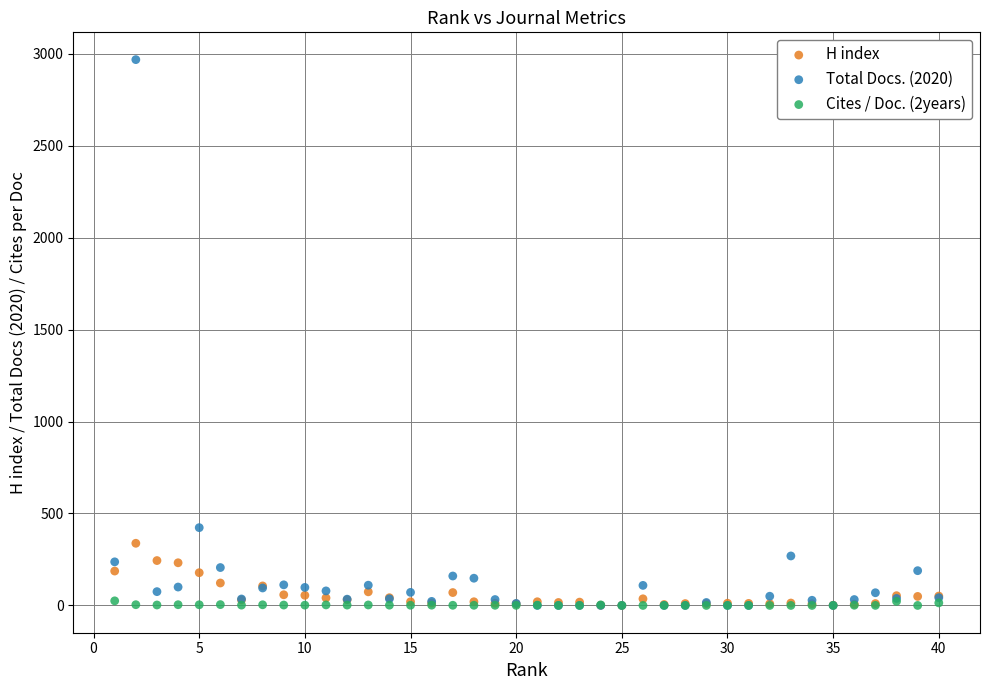

What are all the series names shown in the legend?

H index, Total Docs. (2020), Cites / Doc. (2years)